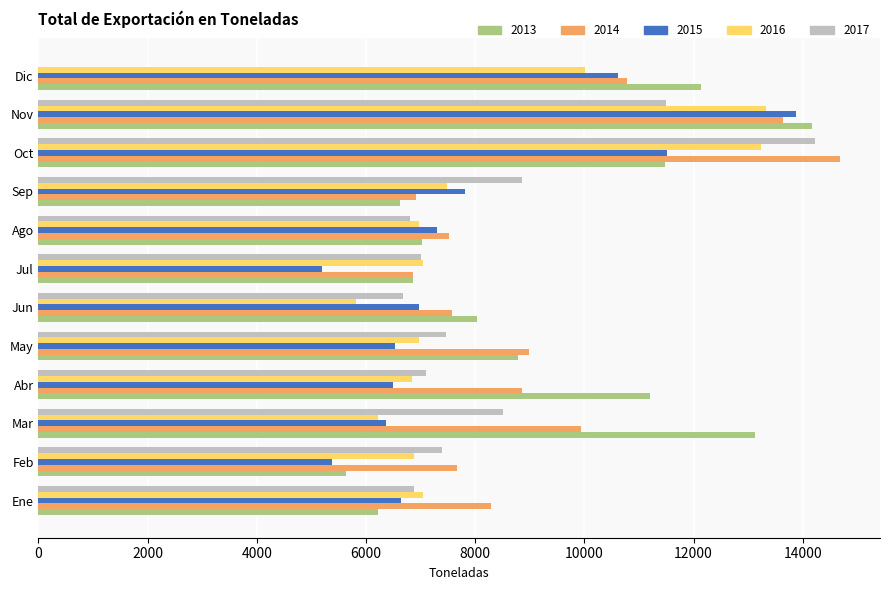

Is it true that 2017 equals 7456.6 at May?

True